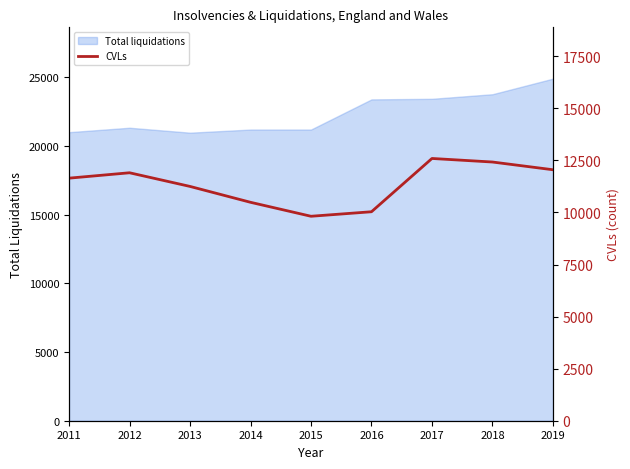

Where does the data first go above 11649?

2012